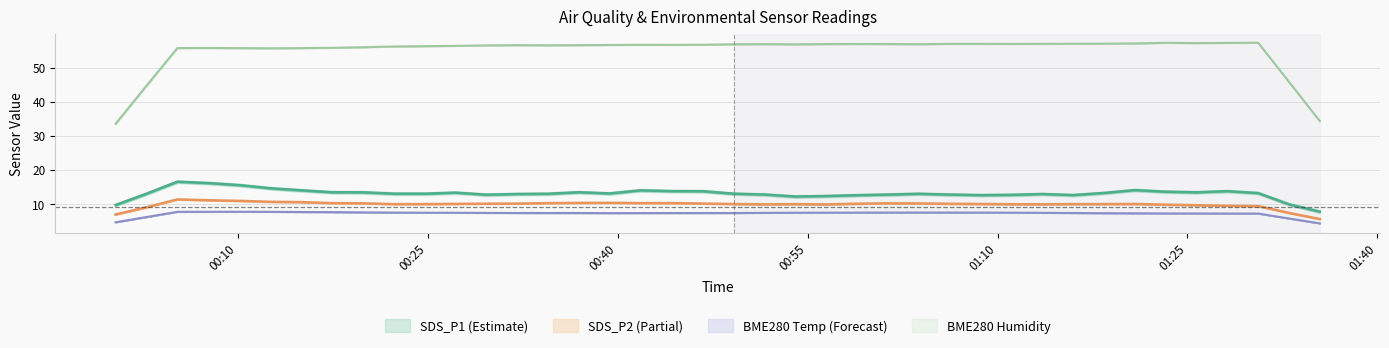

Does the chart display data point markers on the line(s)?

No